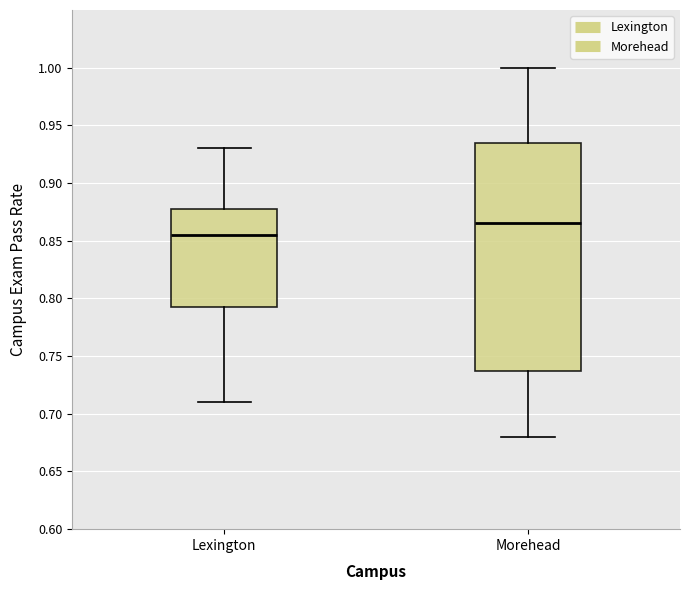

Which box has the lowest median line?

Lexington